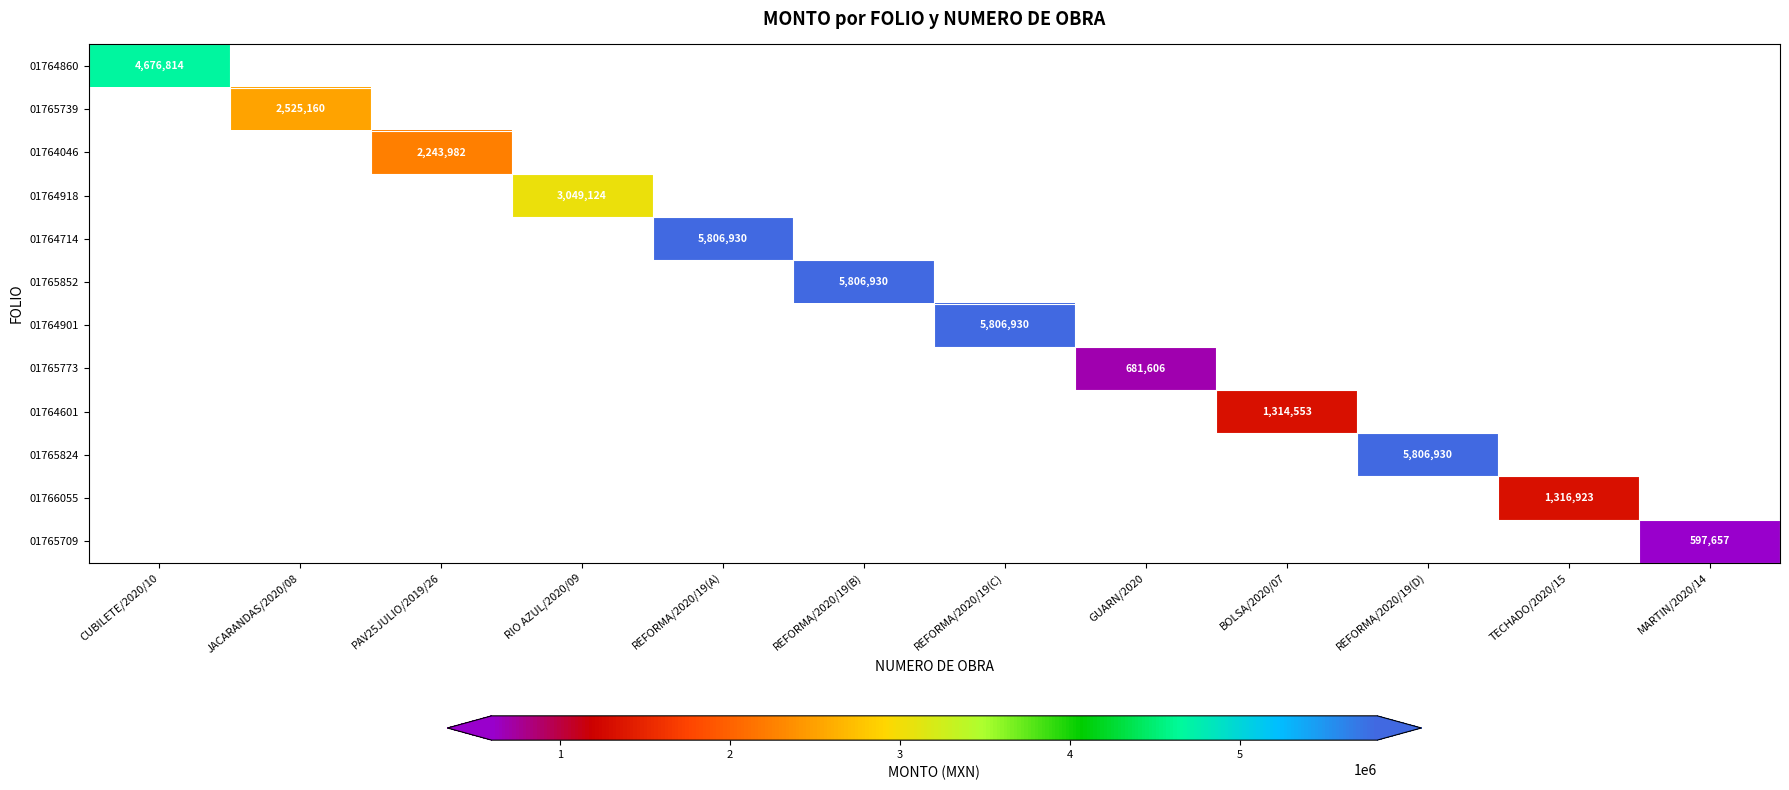

What is the minimum value shown in the chart?

597656.9